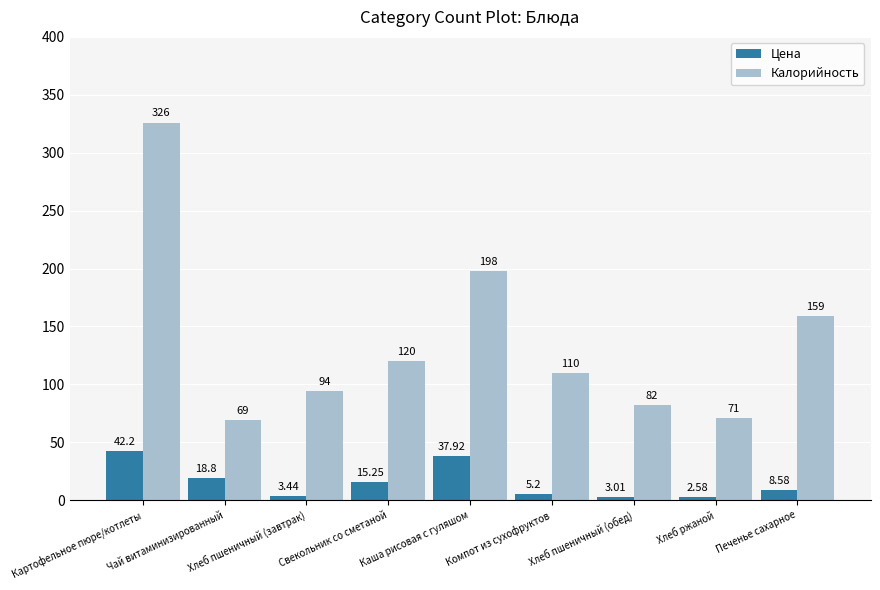

Which label corresponds to the smallest value in the chart?

Хлеб ржаной